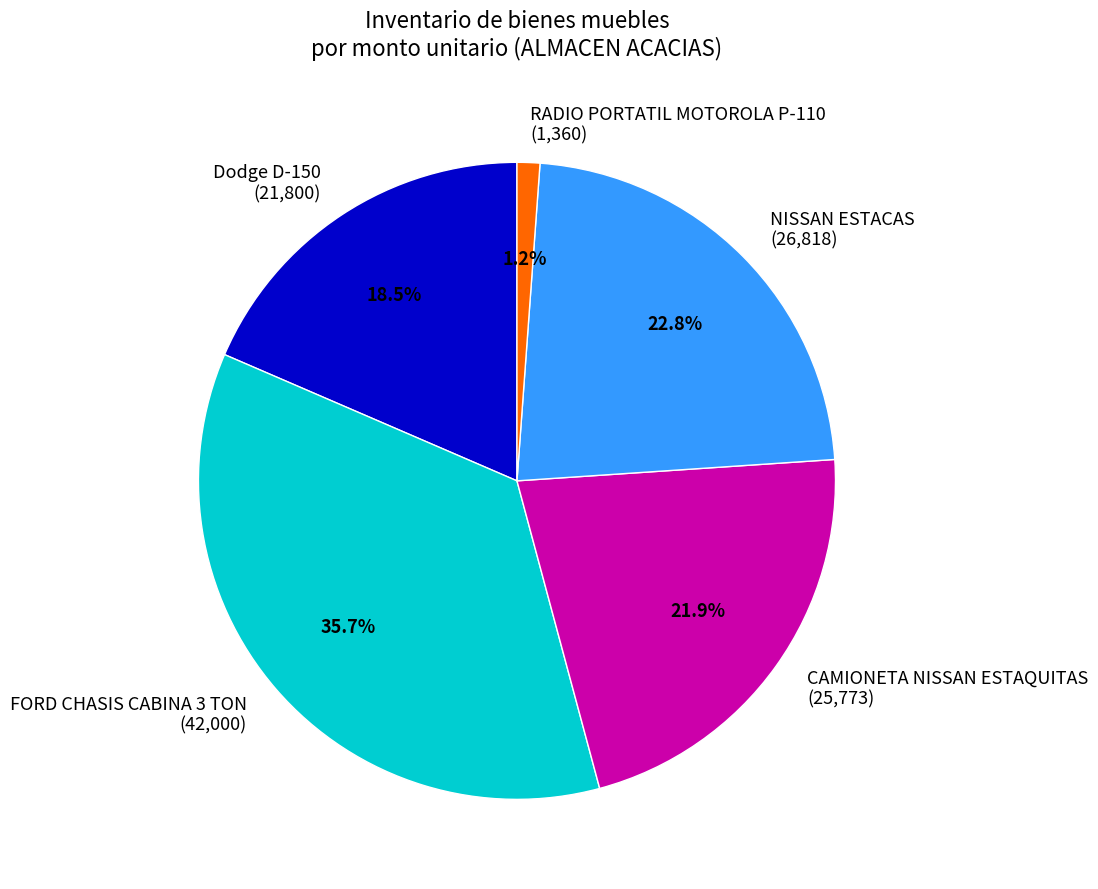

The FORD CHASIS CABINA 3 TON slice represents 41% of the pie. True or false?

False